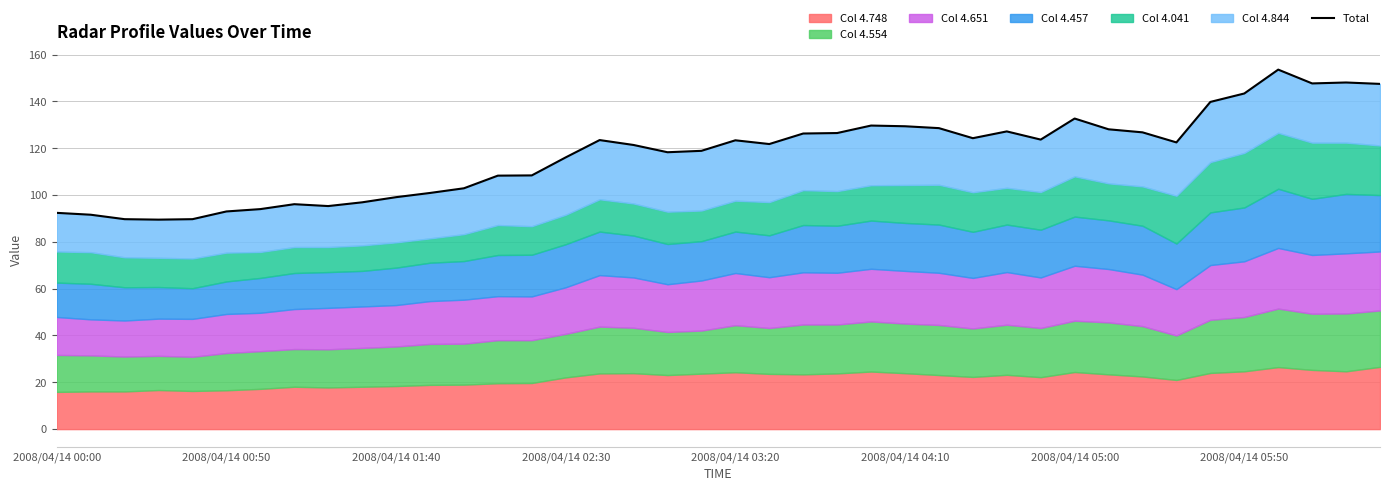

Reading right to left, what are all the values shown in this chart?

147.5	148.1	147.7	153.6	143.4	139.8	122.5	126.8	128.1	132.7	123.7	127.2	124.3	128.6	129.4	129.7	126.5	126.3	121.8	123.4	118.9	118.3	121.4	123.5	116.1	108.4	108.3	102.9	100.9	99.1	96.9	95.3	96.1	94.0	93.0	89.7	89.5	89.7	91.6	92.4